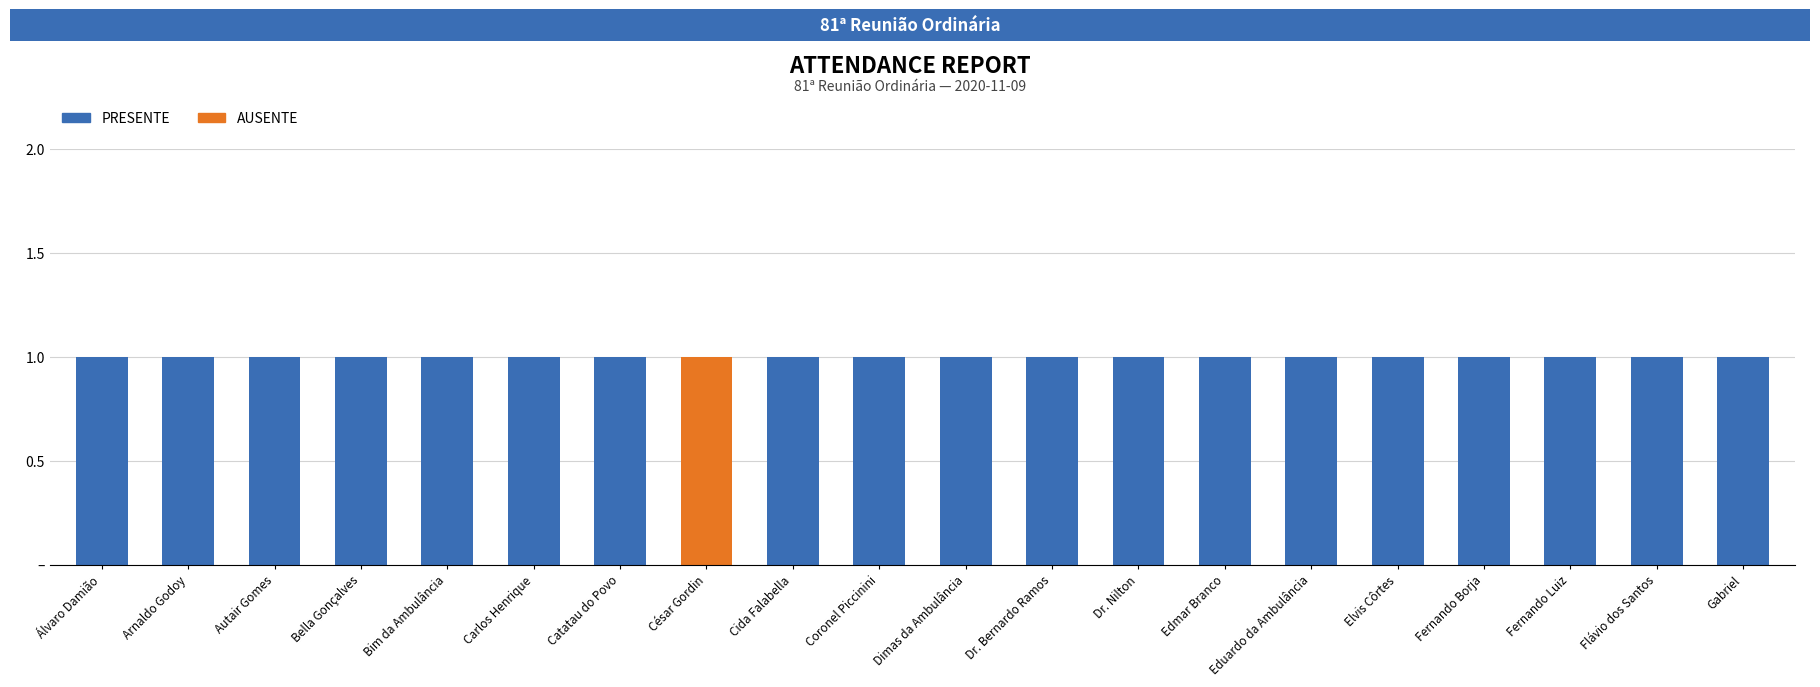

Does the chart contain stacked bars?

Yes